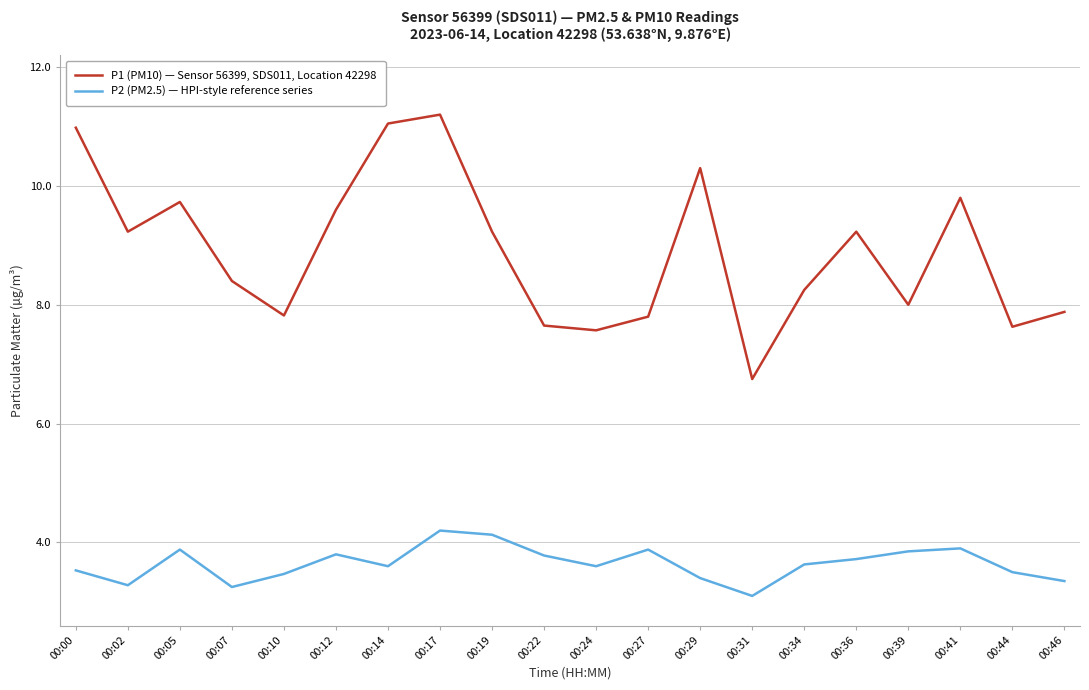

At 00:05, list the series in order from largest to smallest.

P1 (PM10) — Sensor 56399, SDS011, Location 42298, P2 (PM2.5) — HPI-style reference series